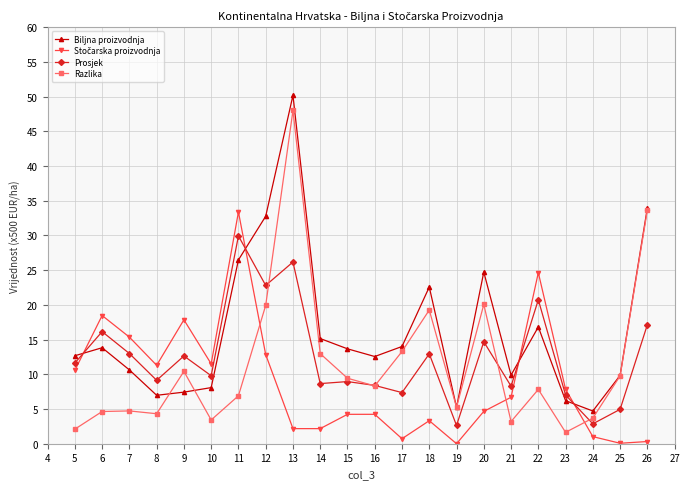

The Prosjek series shows 44.0 at 13. True or false?

False